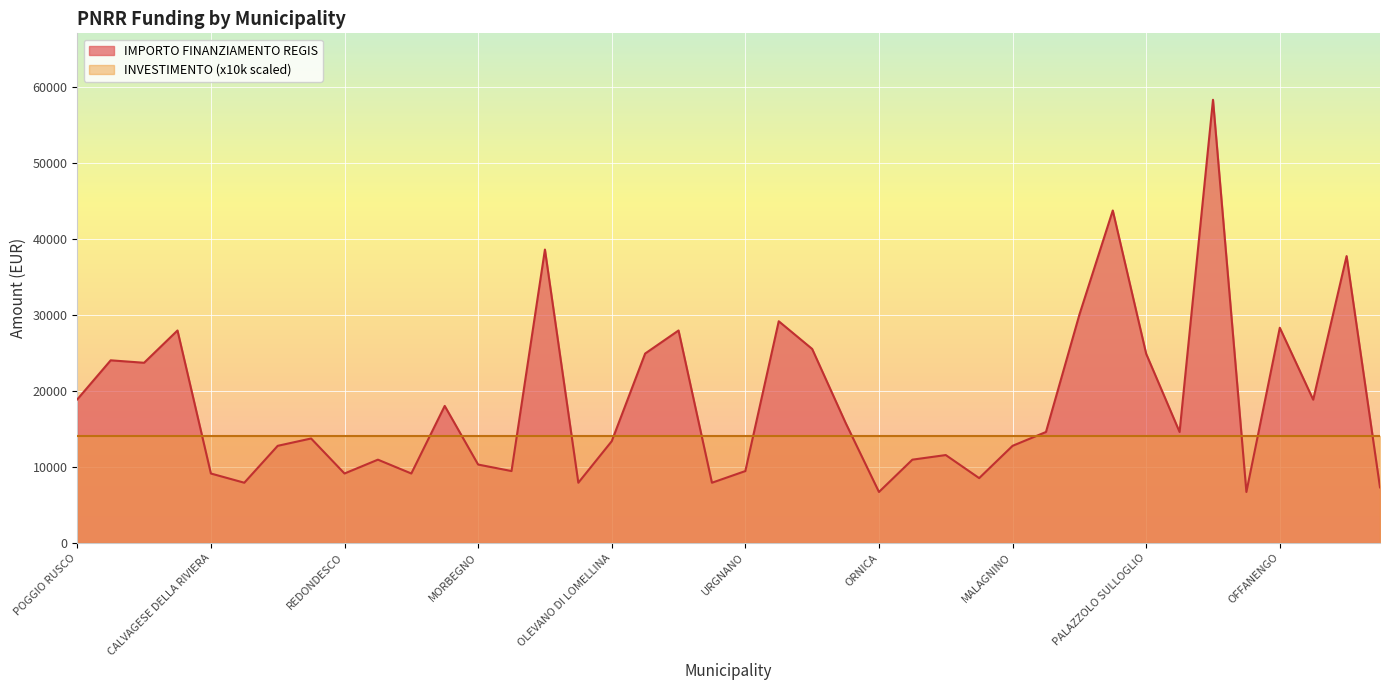

What is the change in value from TREVIOLO to PIETRA DE GIORGI?

+9925